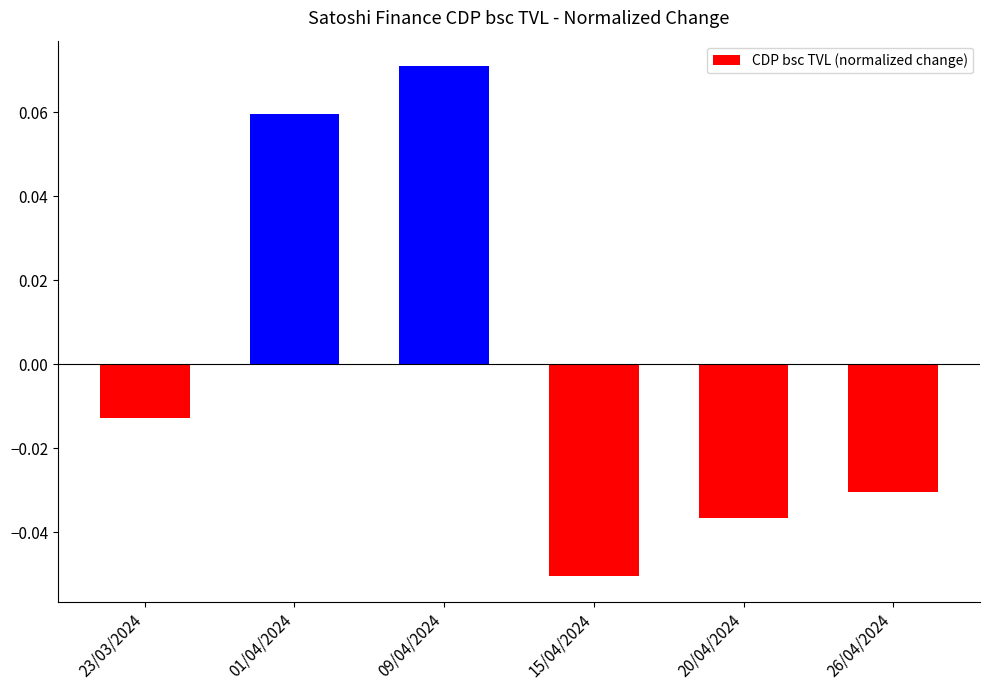

At which category does the chart reach its peak across all series?

09/04/2024